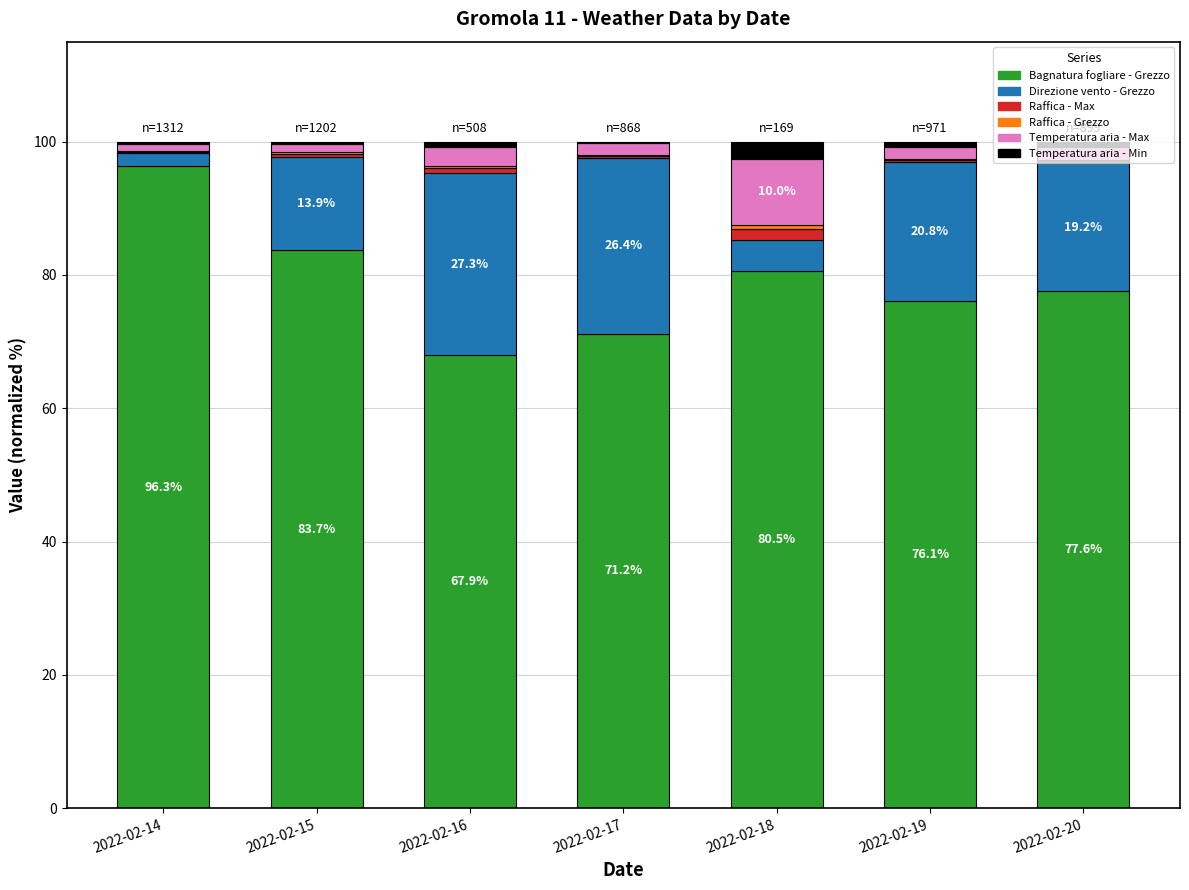

At which label does Bagnatura fogliare - Grezzo reach its peak?

2022-02-14